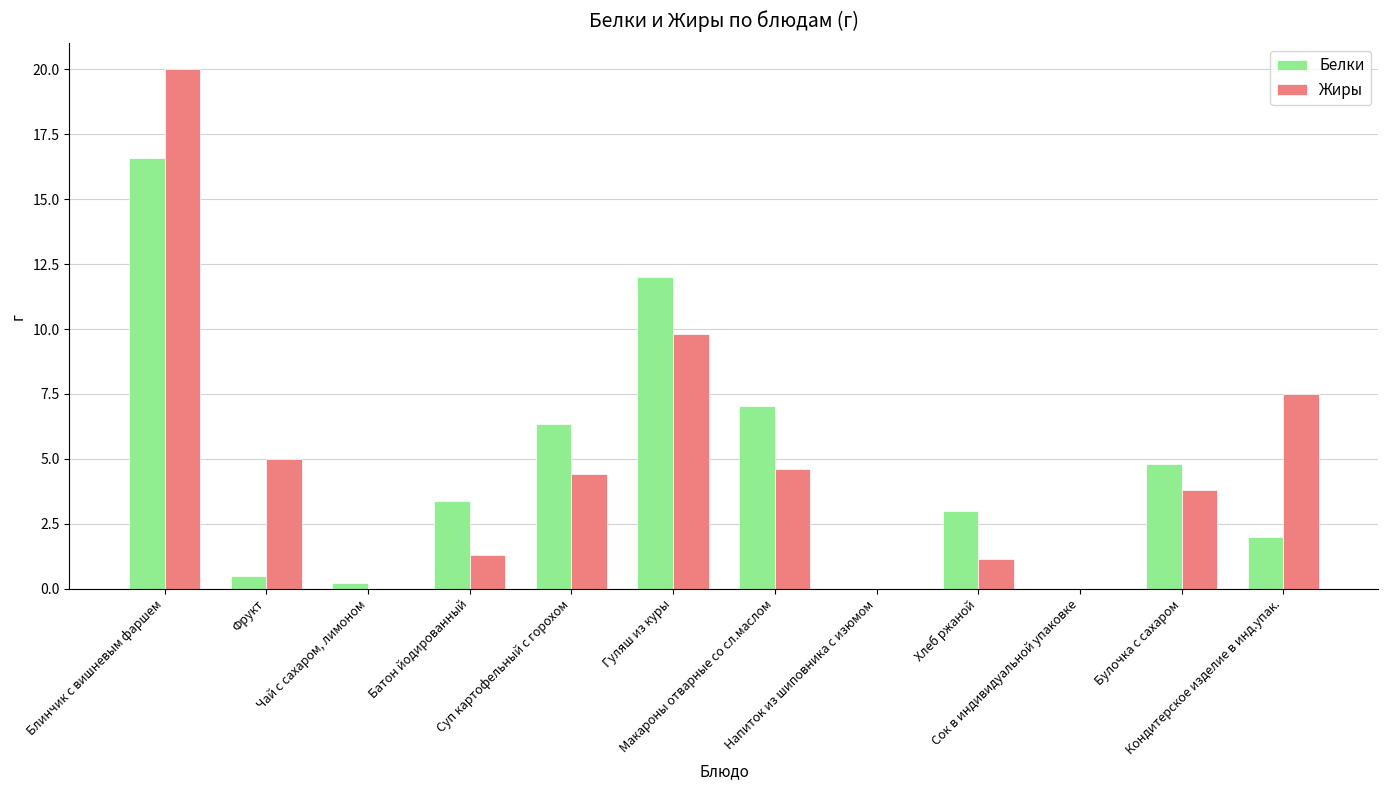

Which category has the highest value in the Жиры series?

Блинчик с вишневым фаршем